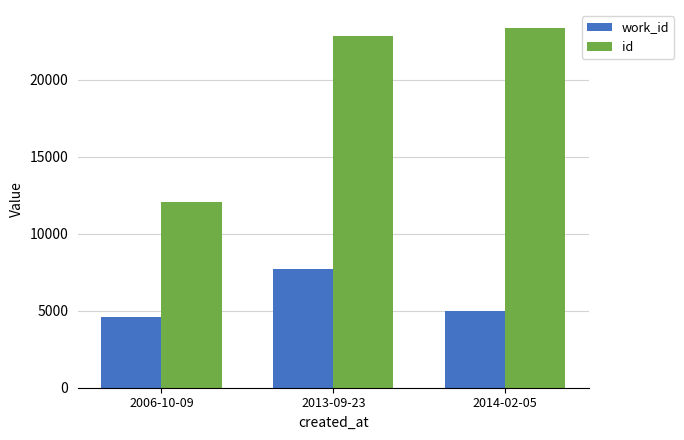

True or false: work_id has a value of 5011 at 2014-02-05.

True